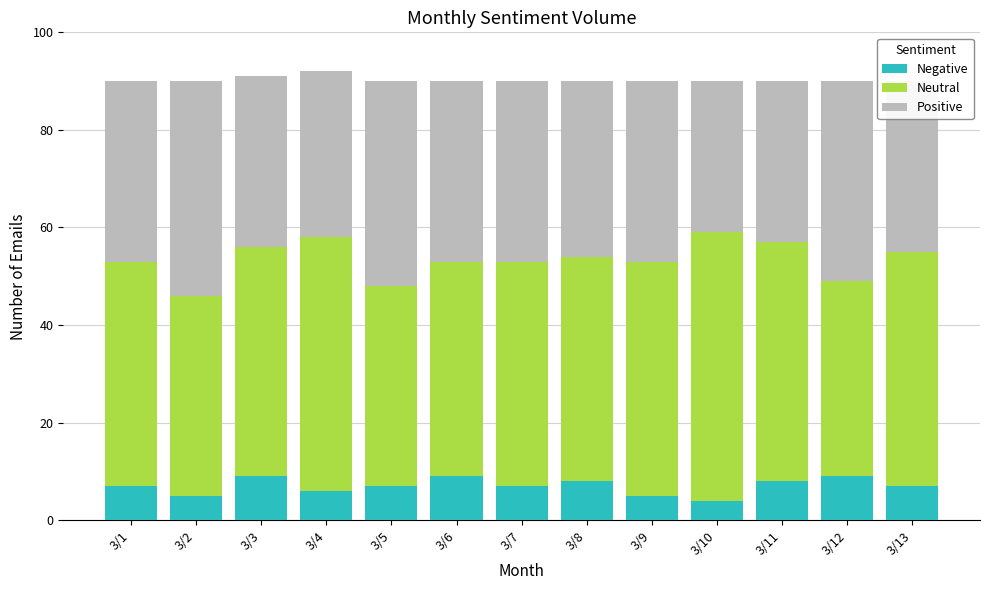

Where is Negative nearest to the value 6?

3/4